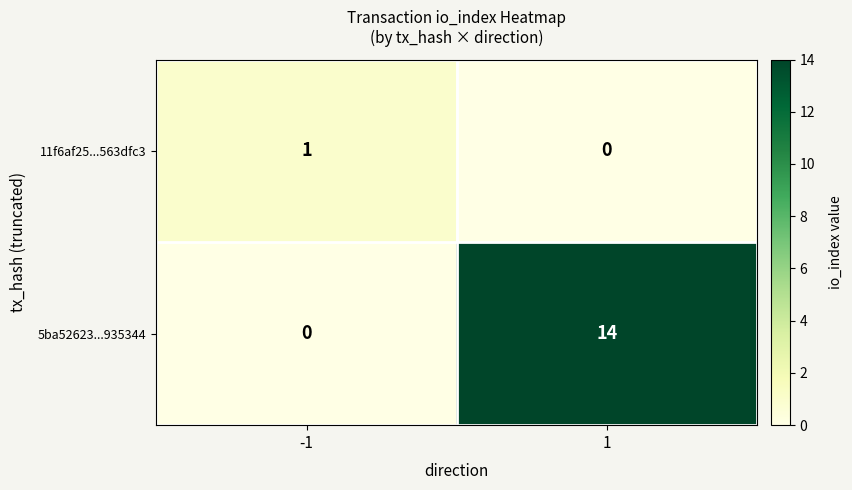

Reading right to left, list all the values displayed in this chart.

11f6af25...563dfc3: 1=0	-1=1
5ba52623...935344: 1=14	-1=0